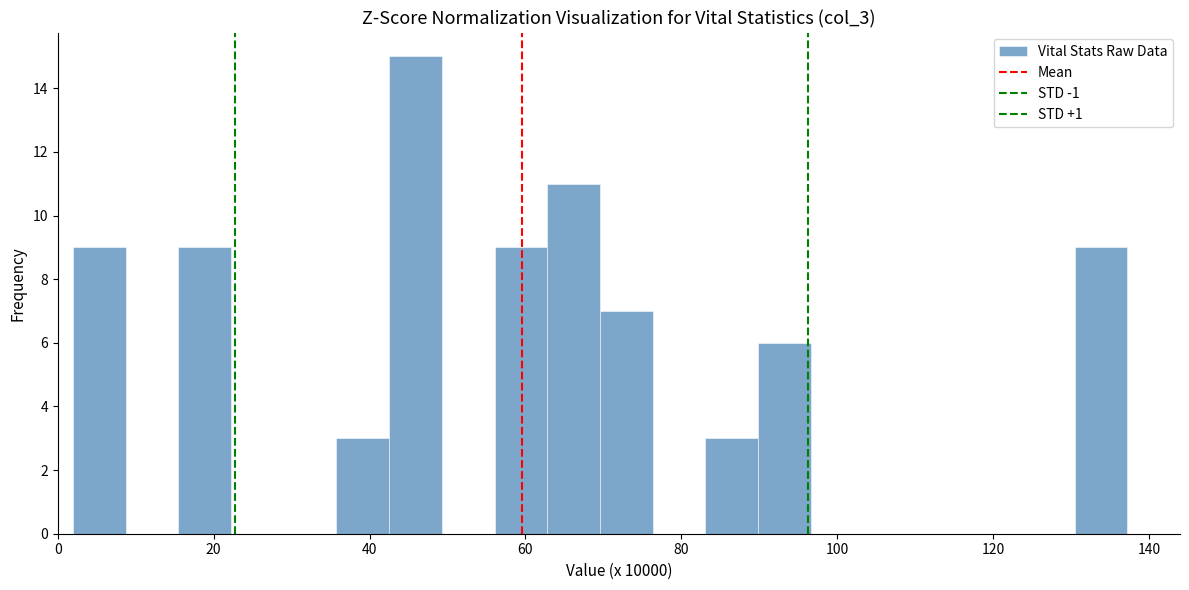

Read against the x-axis, roughly where is the centre of the tallest bar?

46